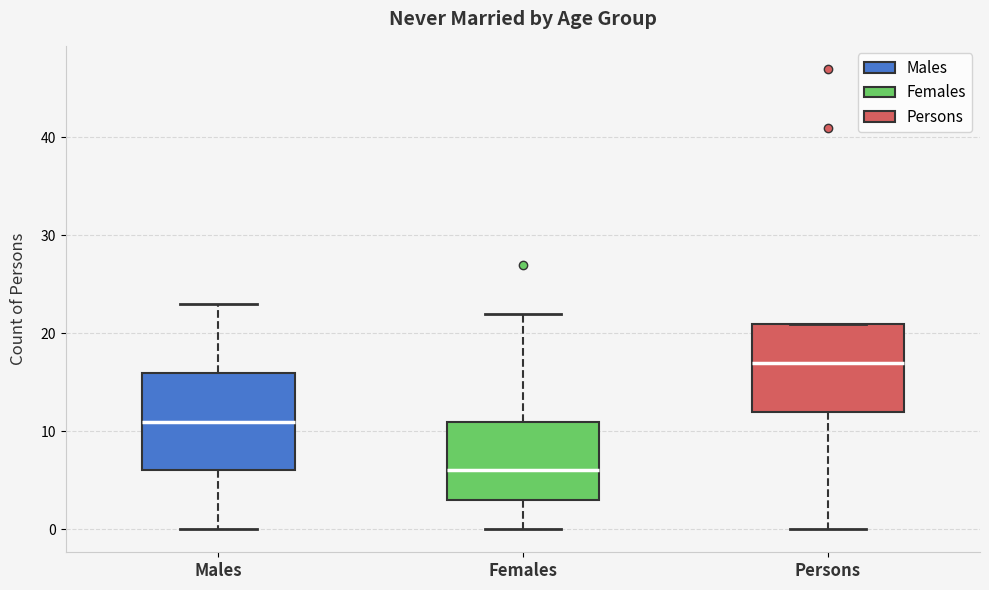

Reading left to right, transcribe this box plot: for each box, give where its median line is, the range the box spans, and where its two whiskers end, as read against the y-axis. The values are not printed on the chart, so give them approximately, as read against the axis.

Males: median 11, box 6 to 16, whiskers 0 to 23
Females: median 6, box 3 to 11, whiskers 0 to 22
Persons: median 17, box 12 to 21, whiskers 0 to 21